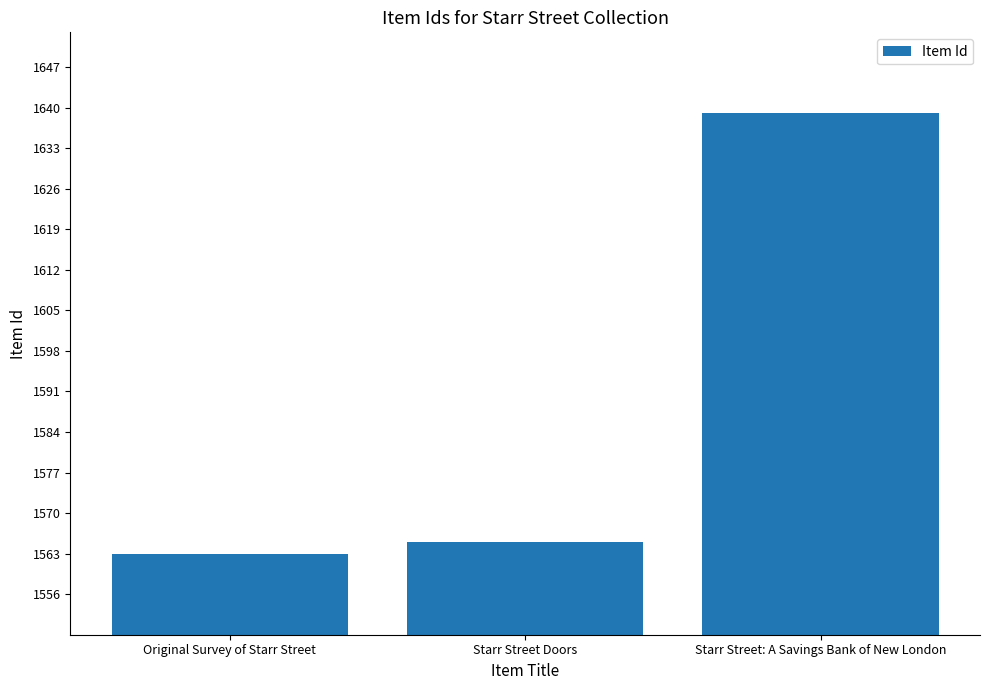

What is the approximate value at Starr Street: A Savings Bank of New London?

1639